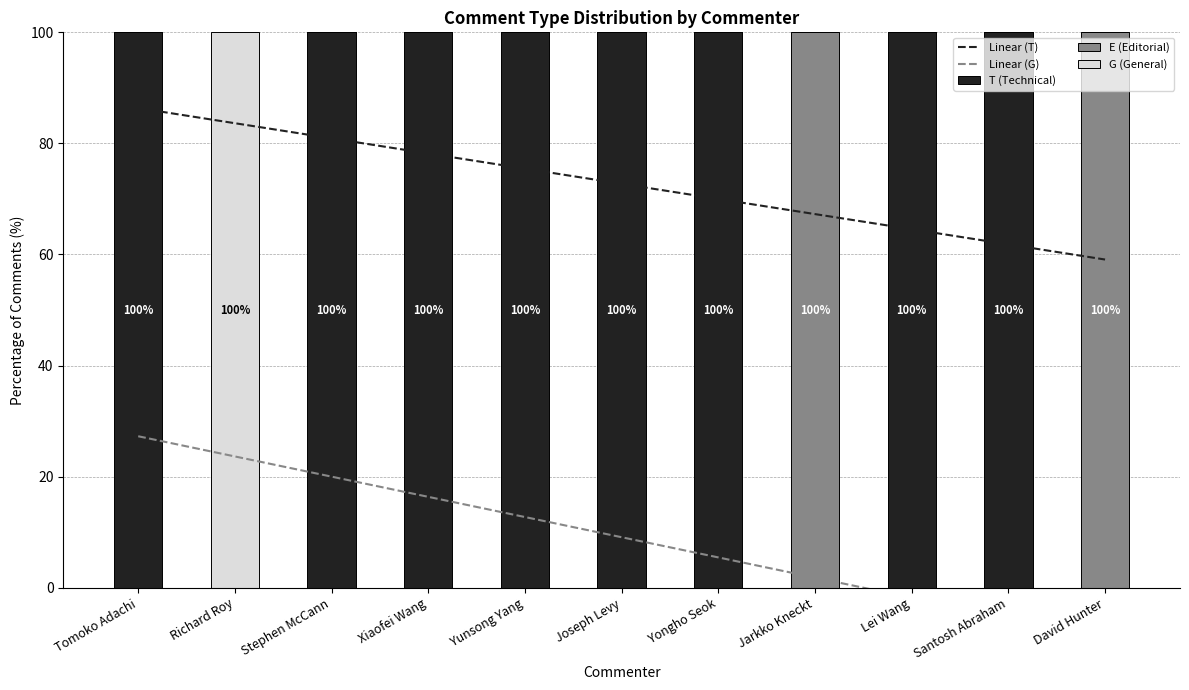

Are the bars horizontal?

No